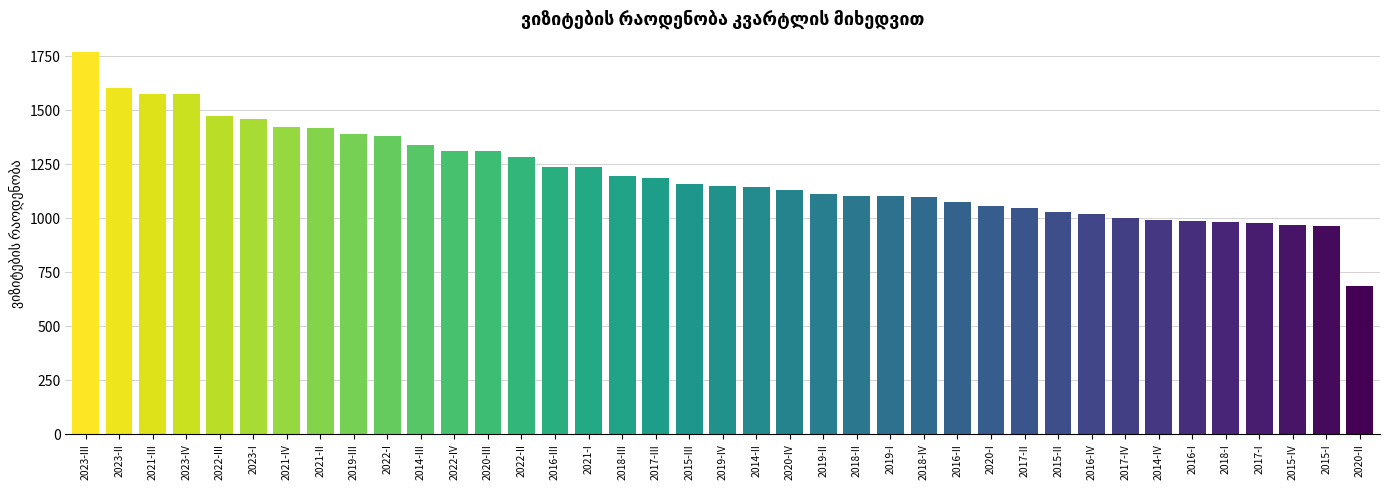

The value at 2016-III is 396.7. True or false?

False